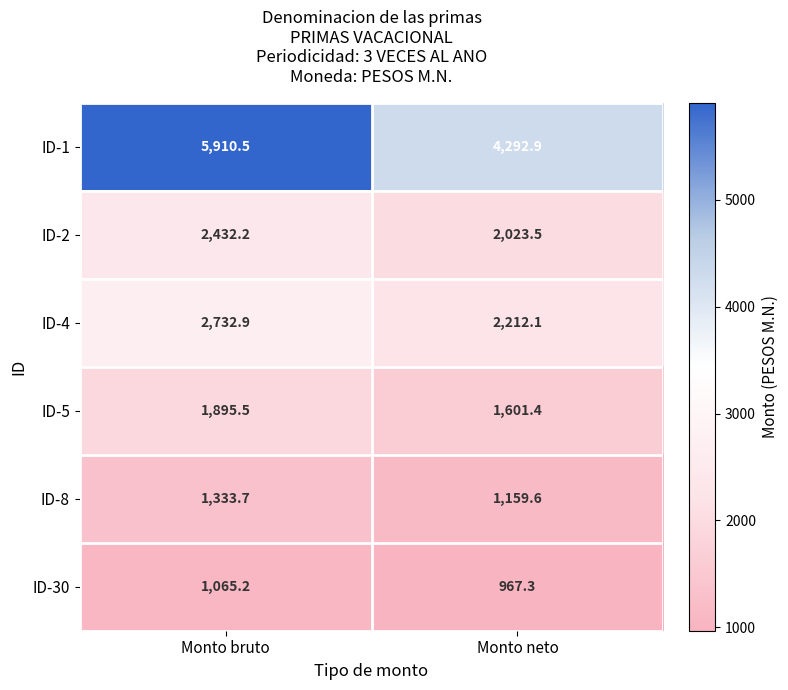

At which label does ID-5 reach its minimum?

Monto neto